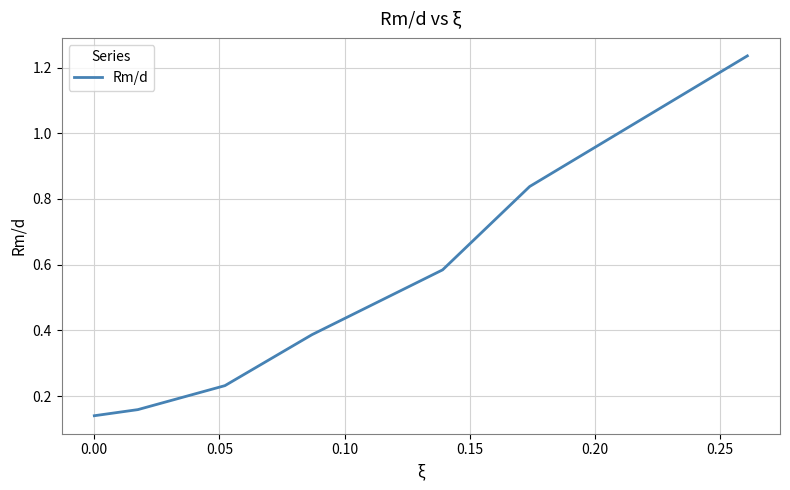

What is the average value?

0.5